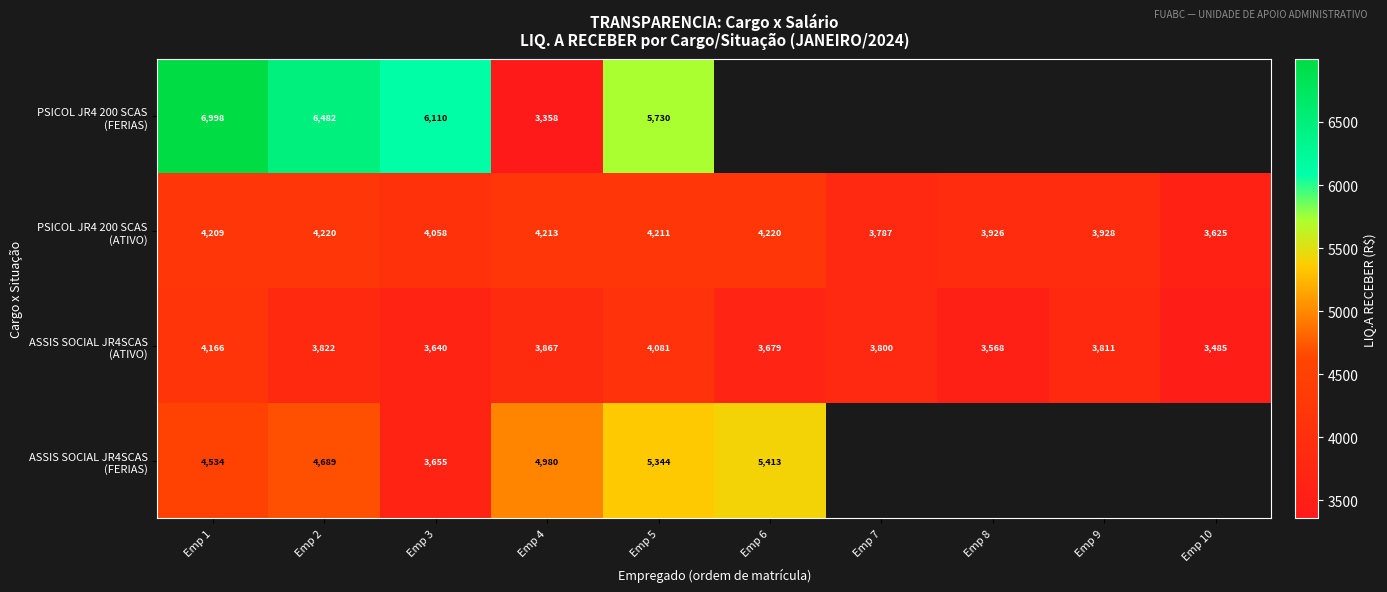

What is the difference between the PSICOL JR4 200 SCAS (ATIVO) values at Emp 7 and Emp 6?

432.8